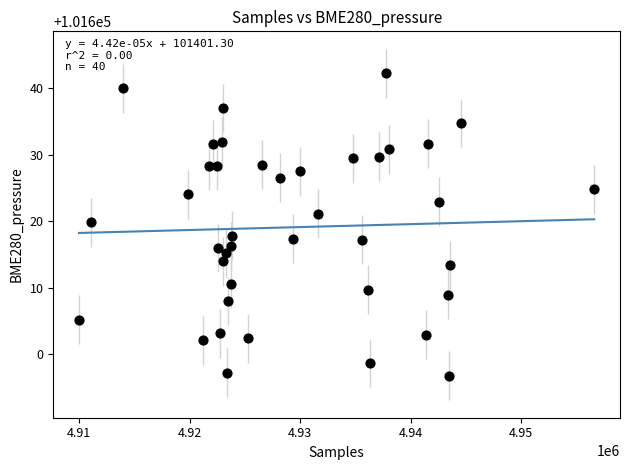

What is the range of X values (max minus min)?

46633.0